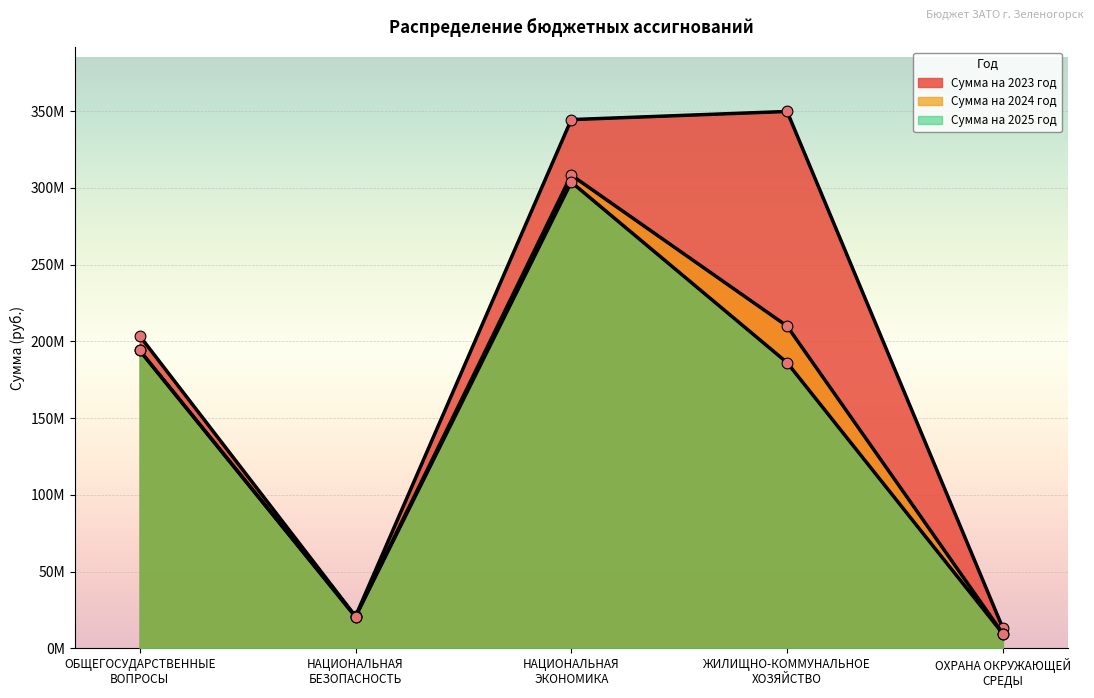

Is the value of Сумма на 2023 год at ОБЩЕГОСУДАРСТВЕННЫЕ
ВОПРОСЫ greater than the value of Сумма на 2025 год at ЖИЛИЩНО-КОММУНАЛЬНОЕ
ХОЗЯЙСТВО?

Yes